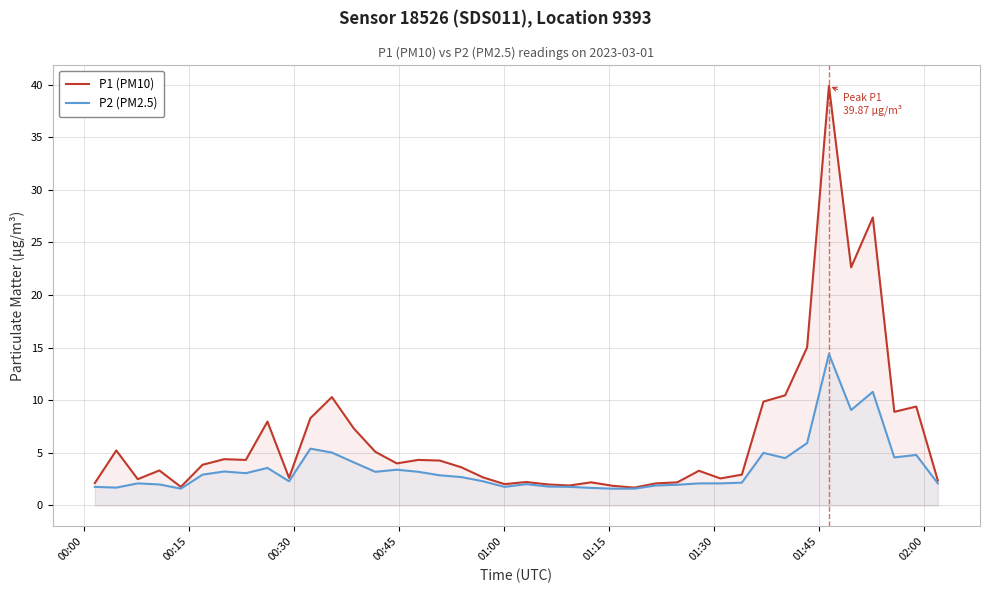

True or false: P2 (PM2.5) and P1 (PM10) cross at least once.

False